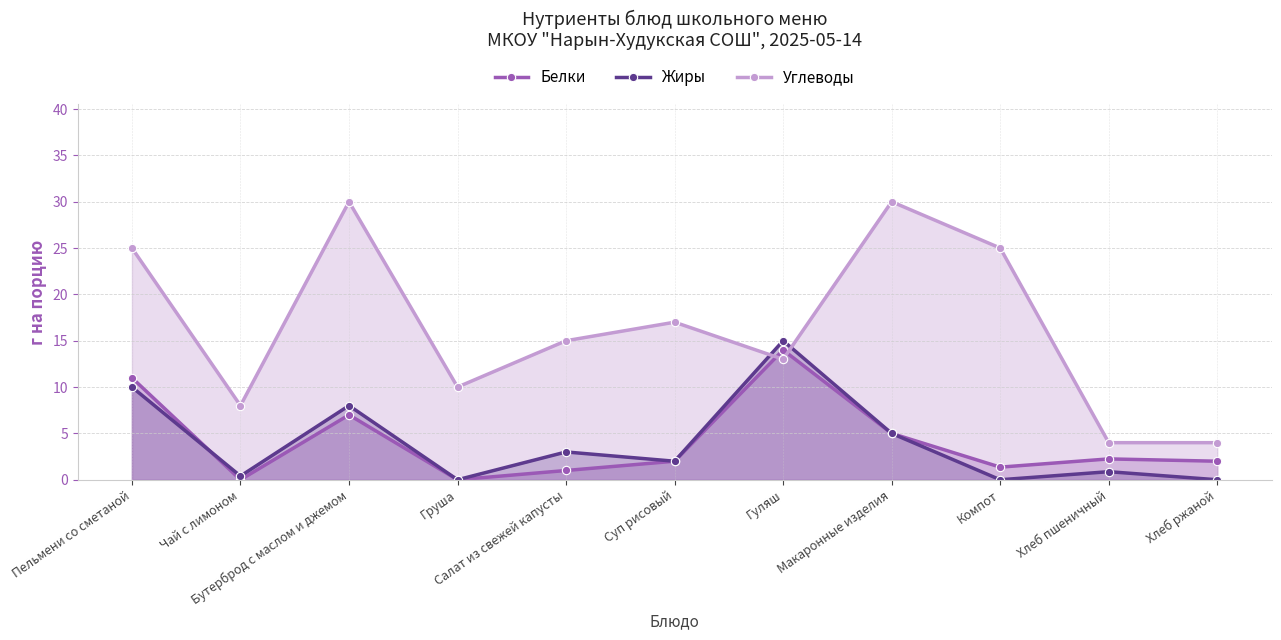

True or false: Белки has a value of 22.3 at Гуляш.

False